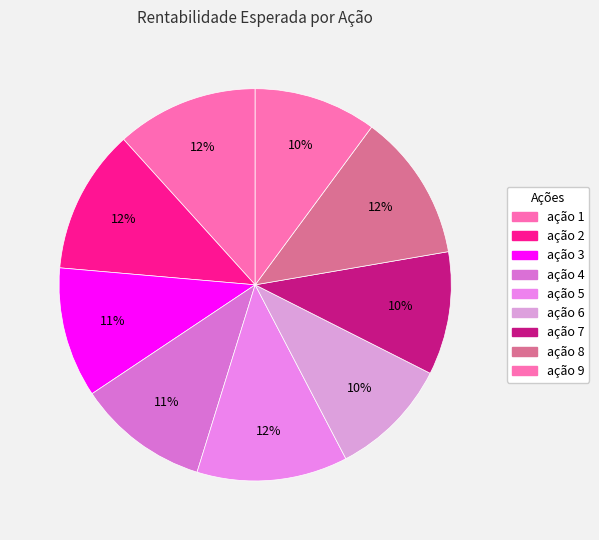

How many slices are in this pie chart?

9